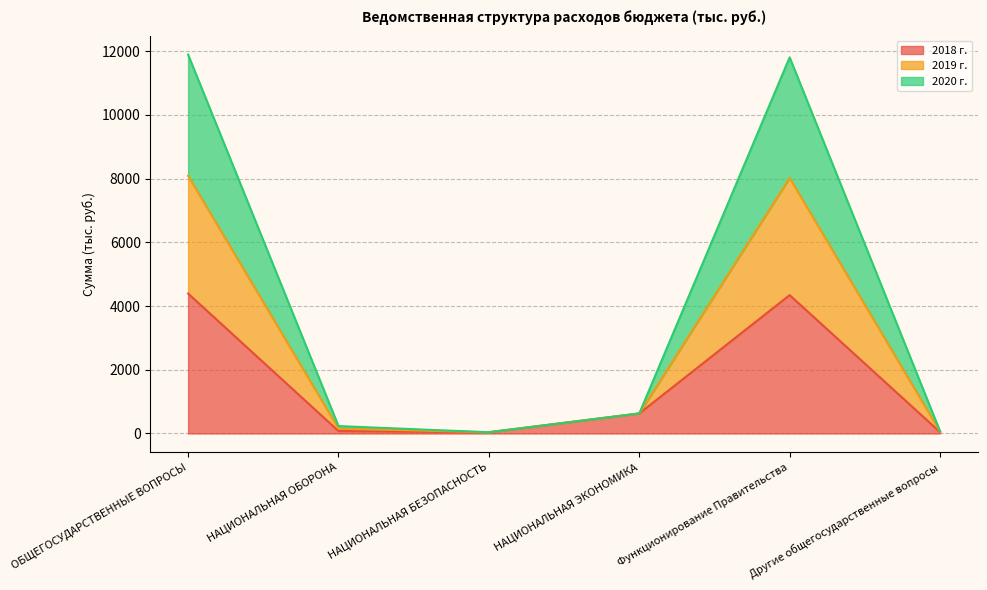

What value does the 2018 г. series have at НАЦИОНАЛЬНАЯ ЭКОНОМИКА?

628.0